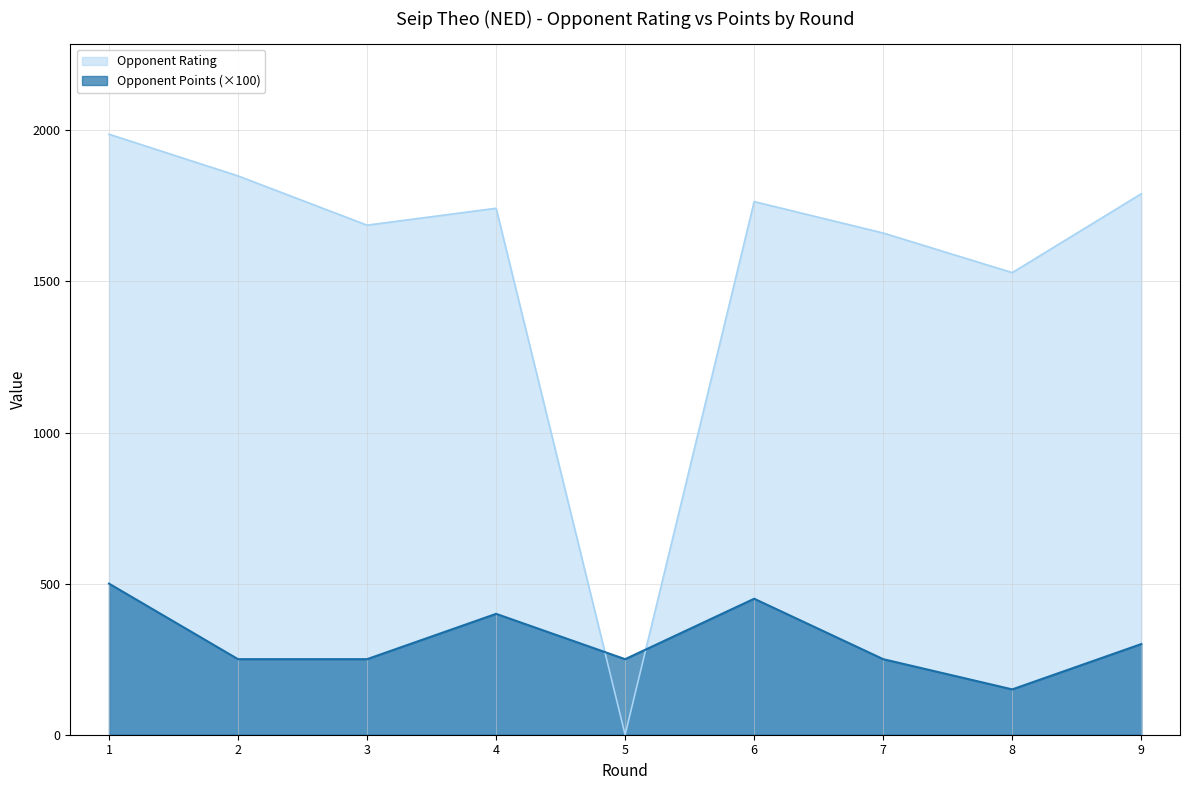

True or false: Opponent Rating has more than 1 interior local peaks.

True